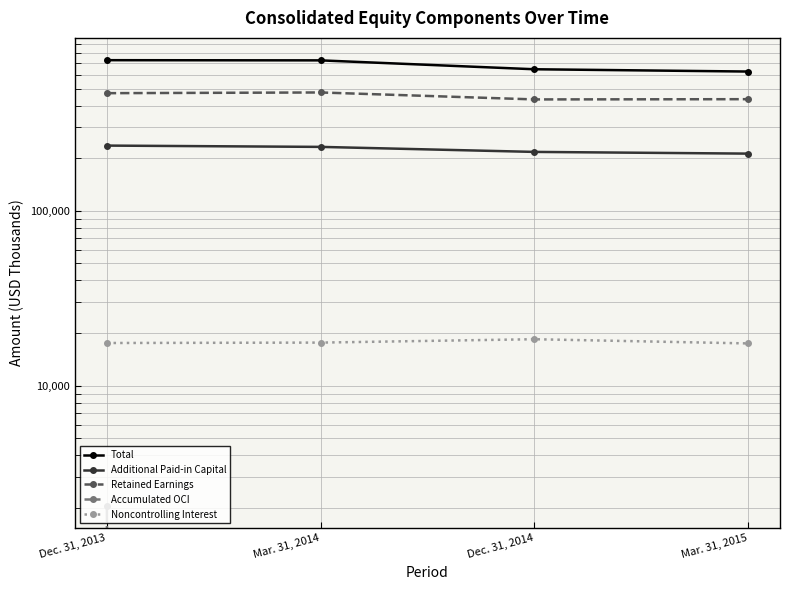

Reading left to right, extract all data points from this chart.

Total: Dec. 31, 2013=726921	Mar. 31, 2014=725101	Dec. 31, 2014=645085	Mar. 31, 2015=625946
Additional Paid-in Capital: Dec. 31, 2013=236128	Mar. 31, 2014=232122	Dec. 31, 2014=217289	Mar. 31, 2015=212448
Retained Earnings: Dec. 31, 2013=470808	Mar. 31, 2014=475205	Dec. 31, 2014=433641	Mar. 31, 2015=435000
Accumulated OCI: Dec. 31, 2013=2052	Mar. 31, 2014=-253	Dec. 31, 2014=-24669	Mar. 31, 2015=-39328
Noncontrolling Interest: Dec. 31, 2013=17553	Mar. 31, 2014=17647	Dec. 31, 2014=18450	Mar. 31, 2015=17456